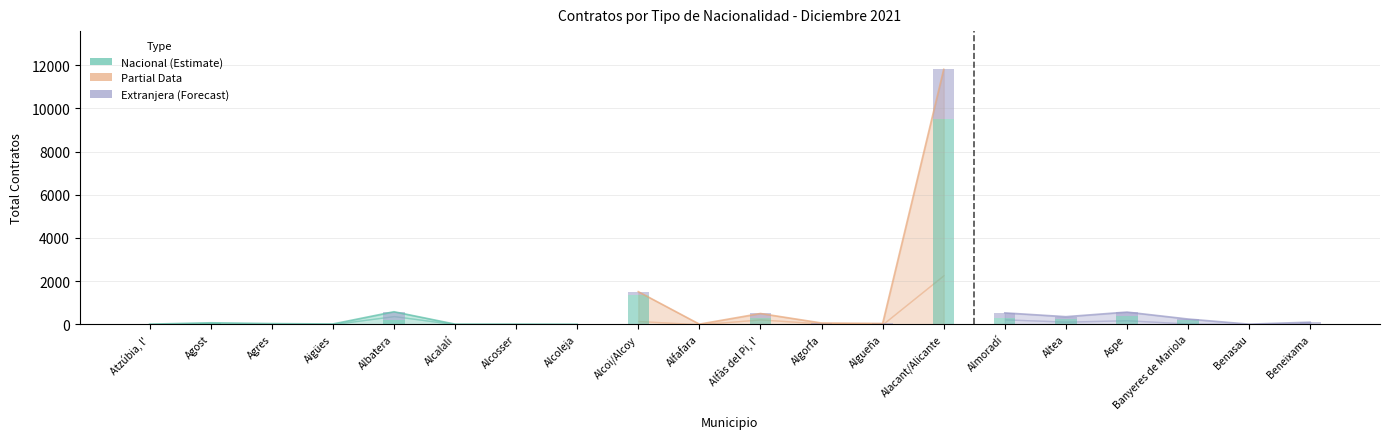

Rank the series by their average value, from lowest to highest.

Extranjera, Nacional